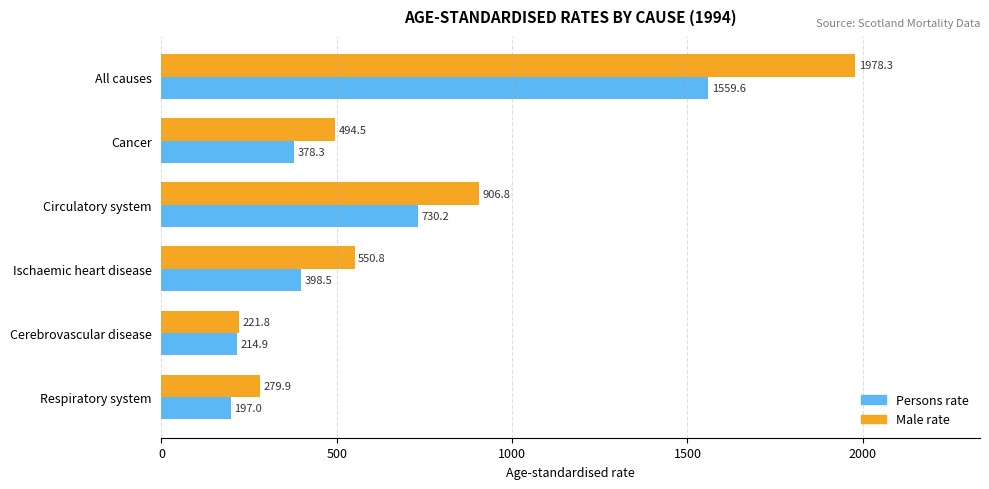

Which series has the largest total across all categories?

Male rate